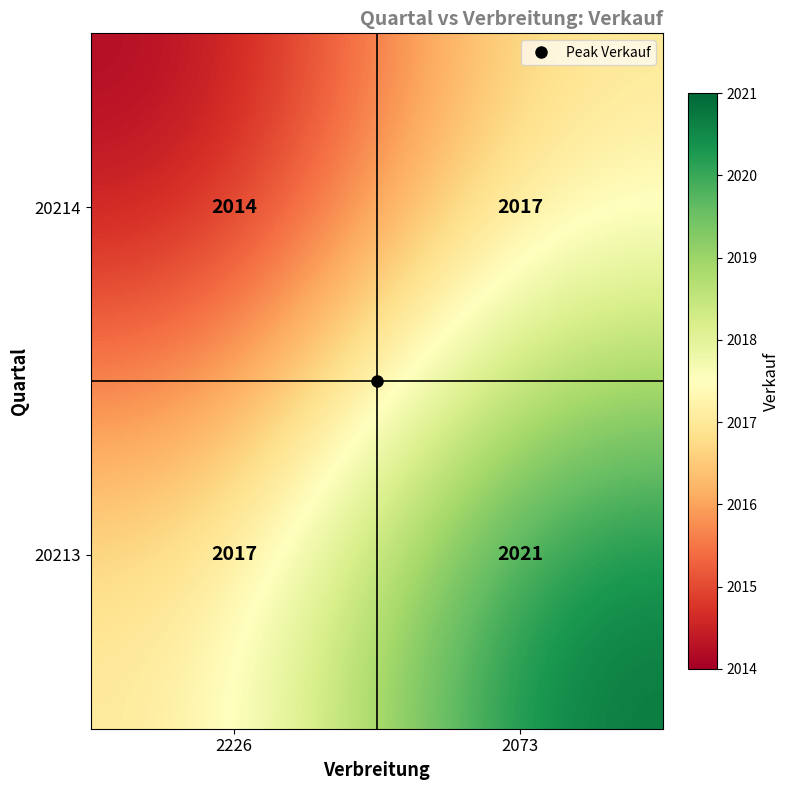

The 20214 series shows 2856 at 2226. True or false?

False